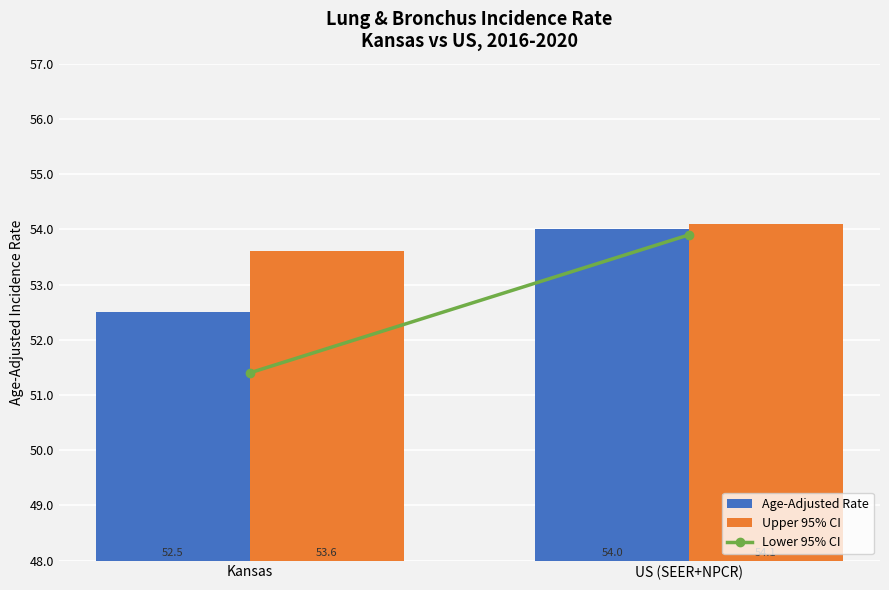

What are all the series names shown in the legend?

Age-Adjusted Rate, Upper 95% CI, Lower 95% CI